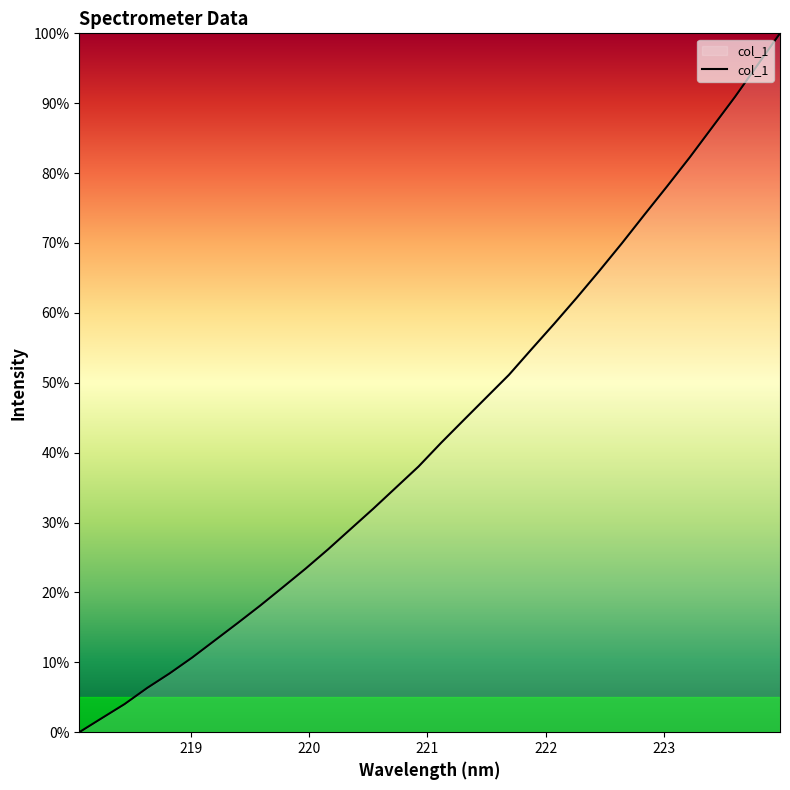

What is the difference between the maximum and minimum values?

100.0